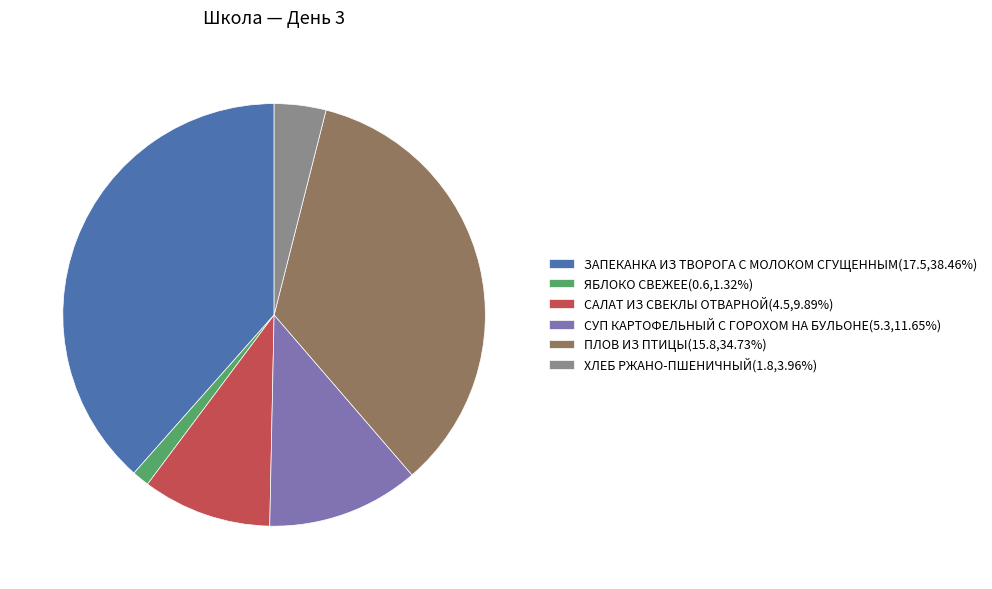

What is the ratio of the value at ПЛОВ ИЗ ПТИЦЫ(15.8,34.73%) to the value at ЗАПЕКАНКА ИЗ ТВОРОГА С МОЛОКОМ СГУЩЕННЫМ(17.5,38.46%)?

0.9